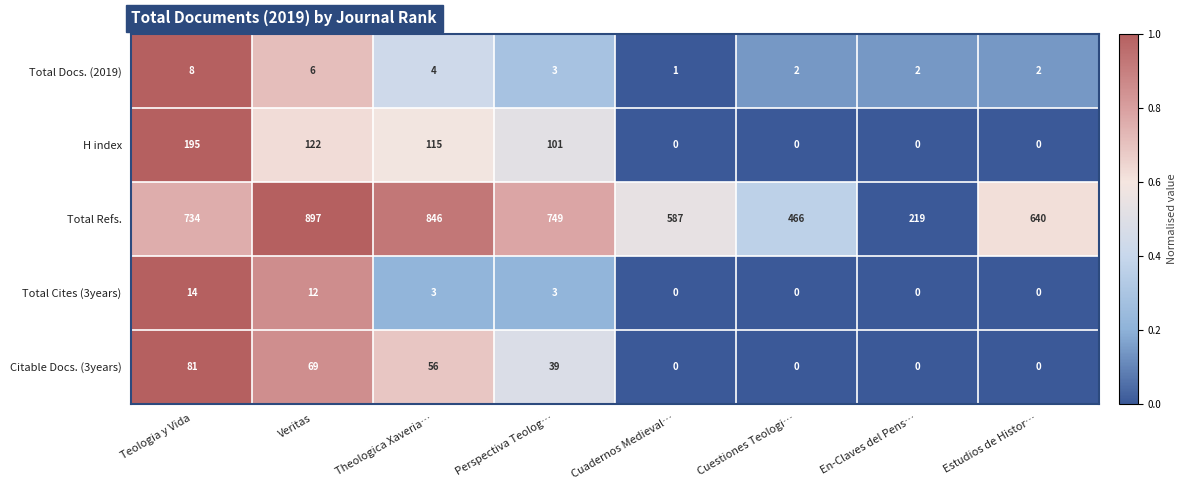

What is the difference between the second highest and second lowest values in the Citable Docs. (3years) series?

69